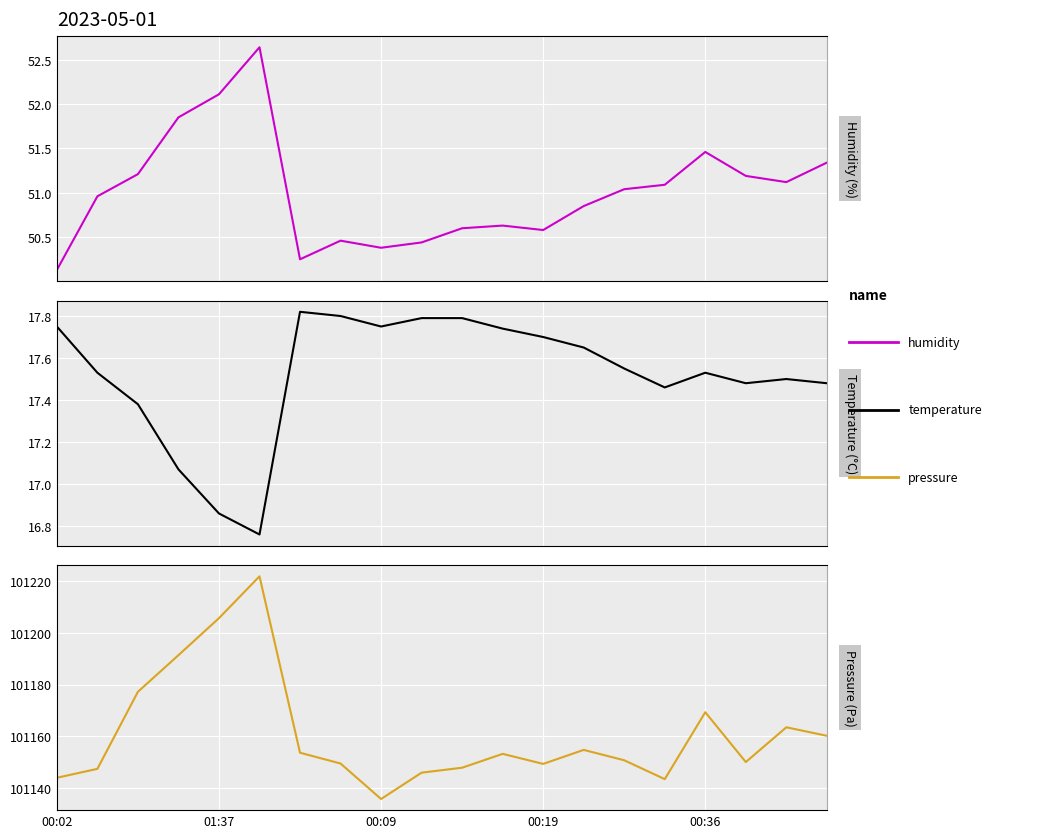

What is the average value of the humidity series?

51.0